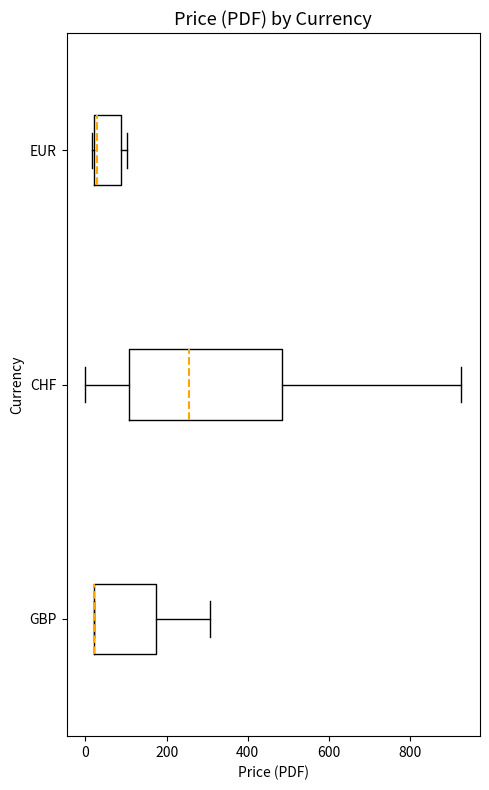

Does the chart contain any negative values?

No